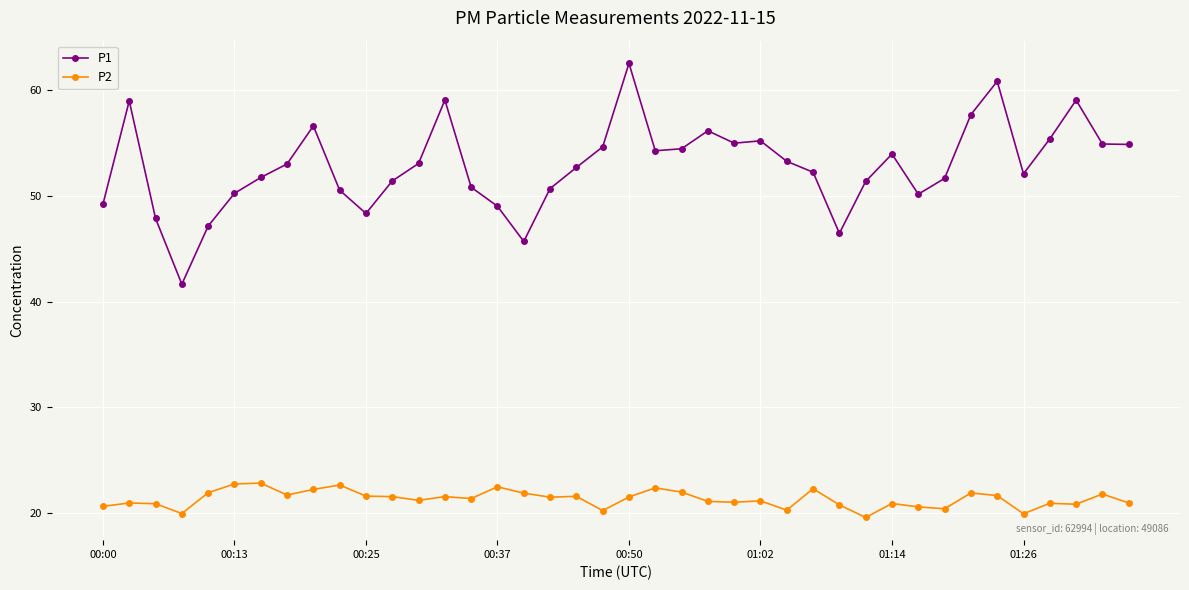

Which series has the widest spread of values?

P1